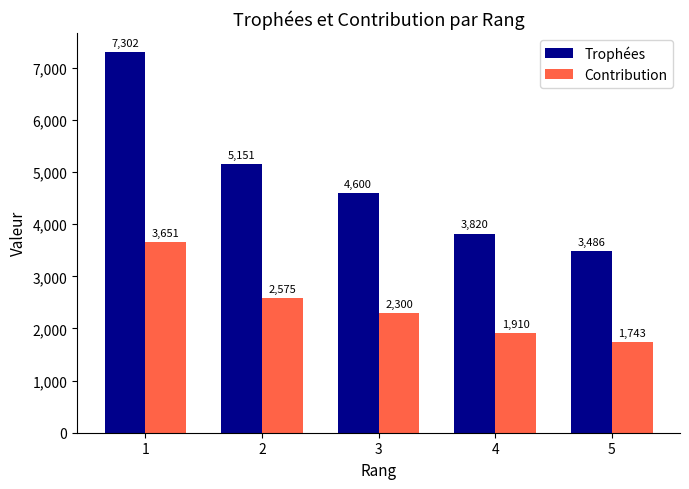

At how many categories does at least one series exceed 6155?

1